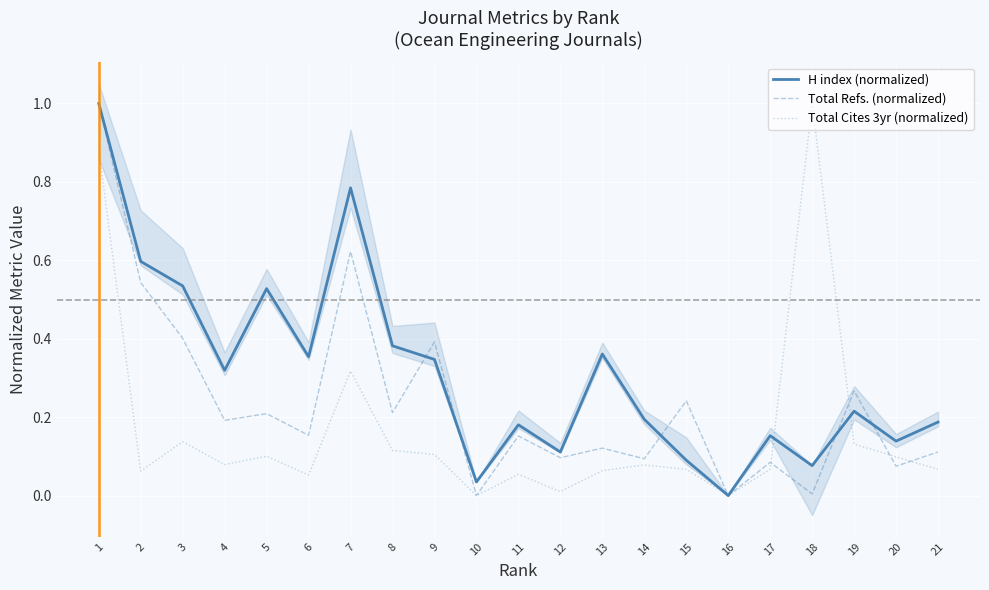

What are all the series names shown in the legend?

H index (normalized), Total Refs. (normalized), Total Cites 3yr (normalized)